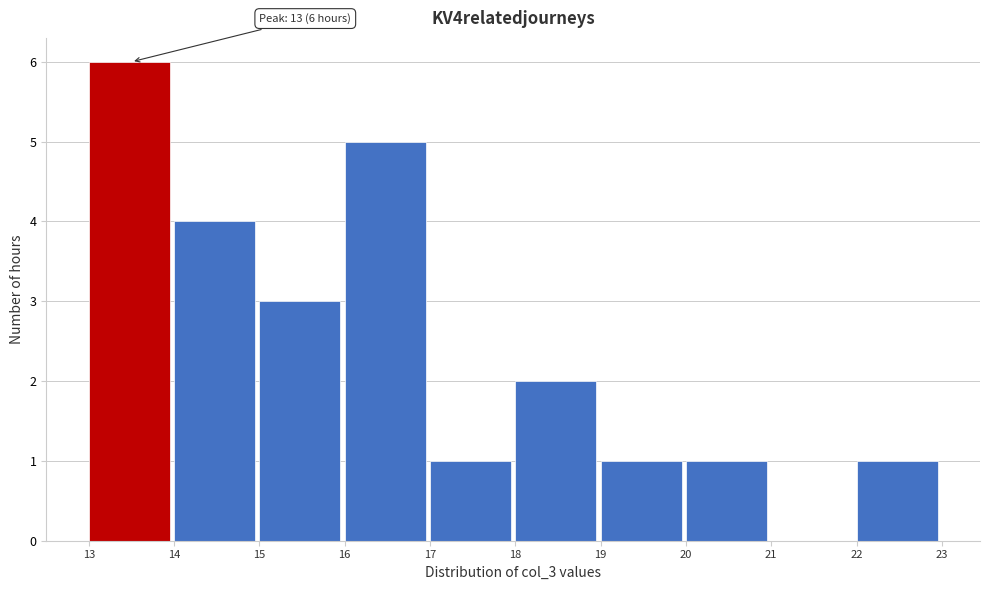

Which range on the x-axis has the tallest bar?

13 to 14